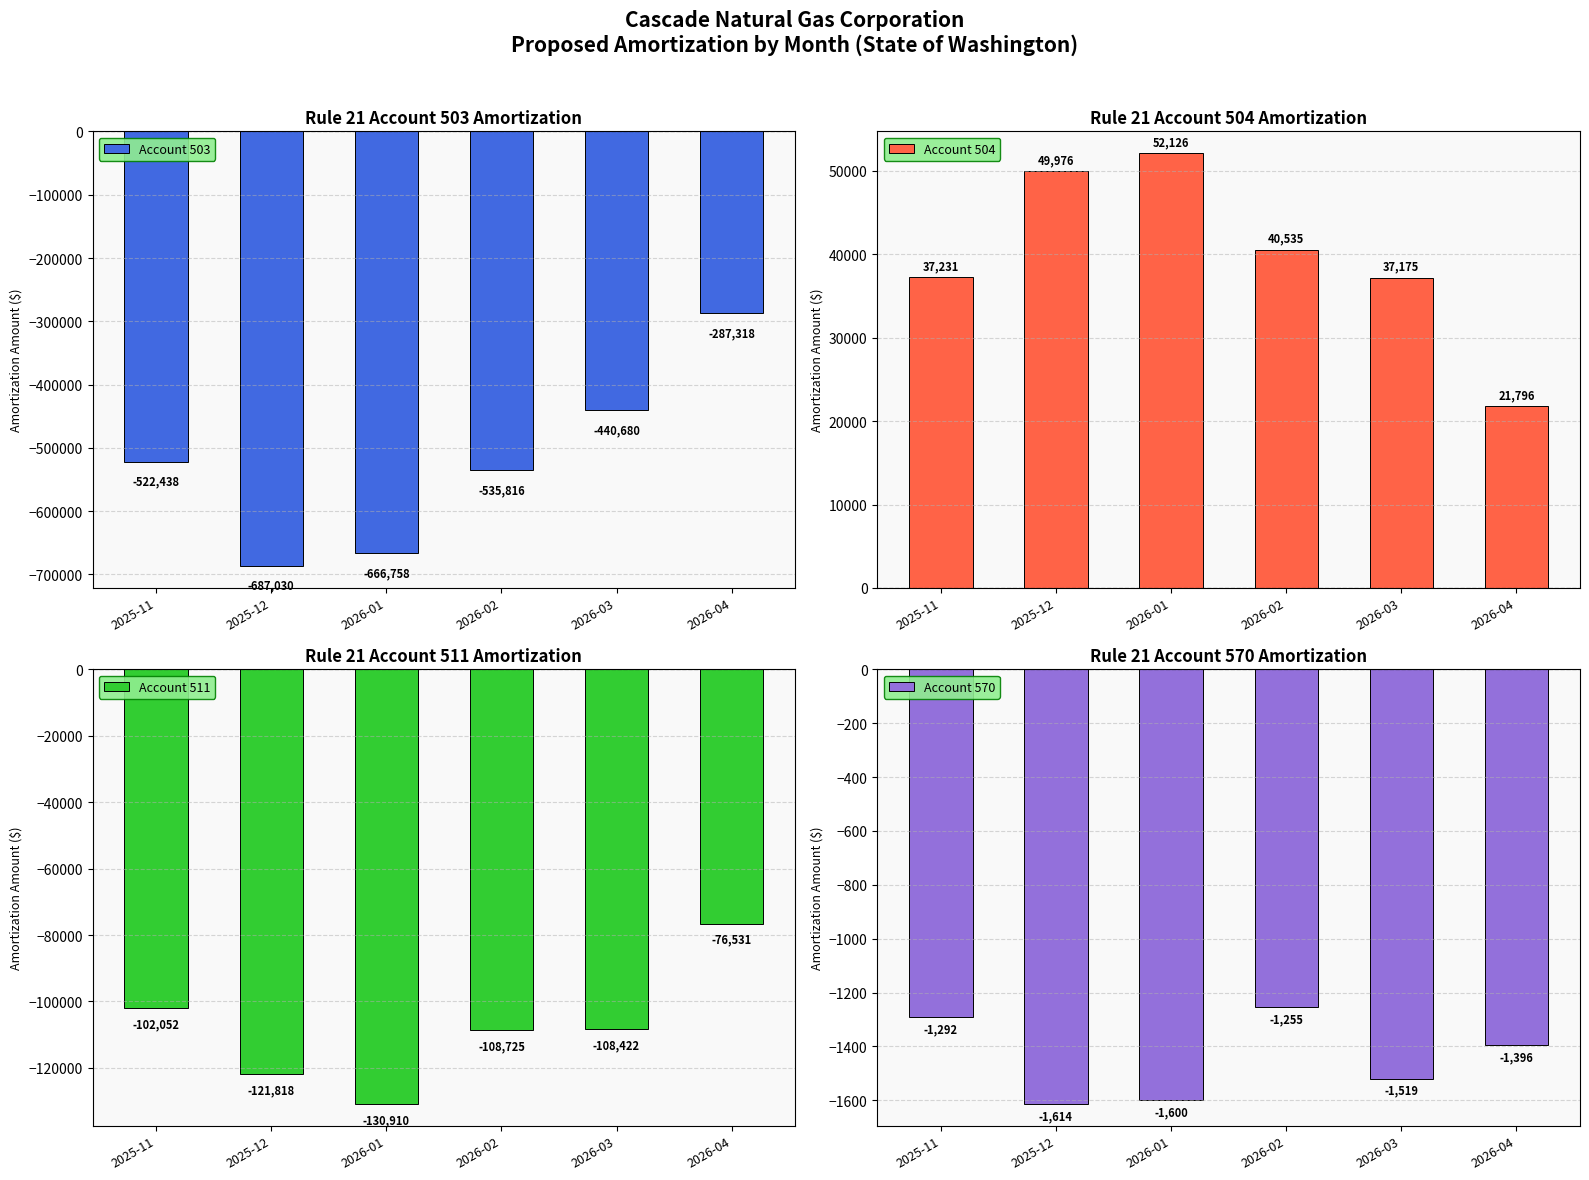

The Account 511 series shows -108724.7 at 2026-02. True or false?

True